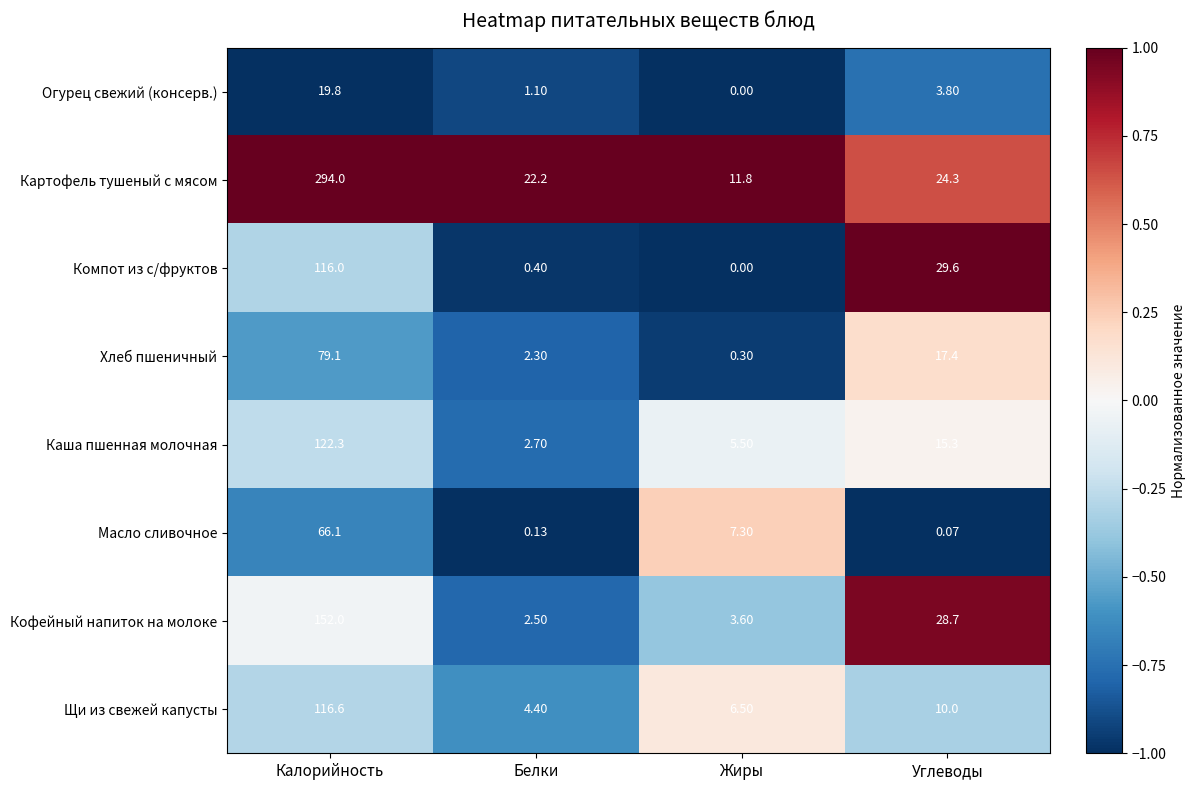

How many series are shown in this chart?

8